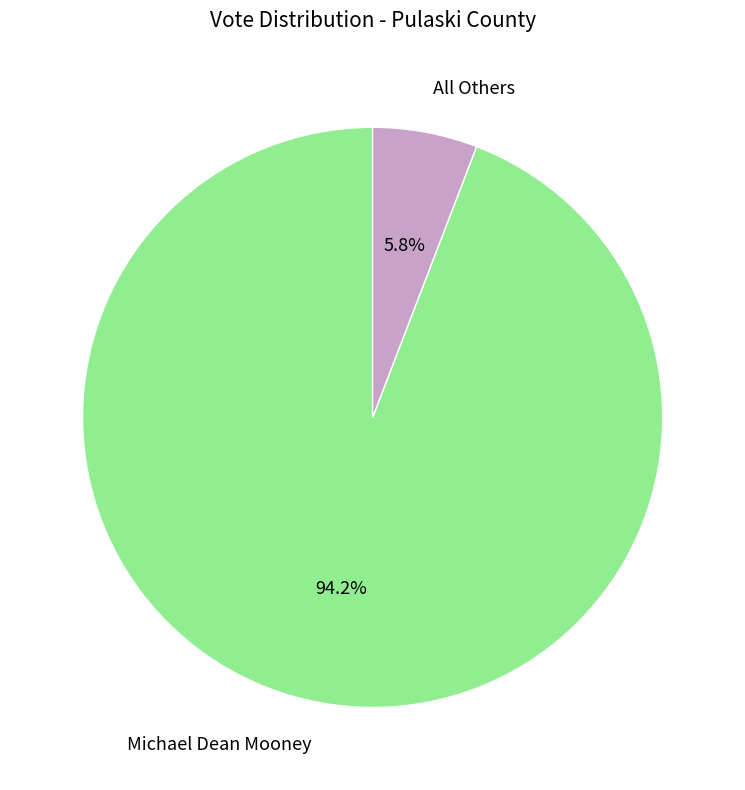

How many slices are in this pie chart?

2